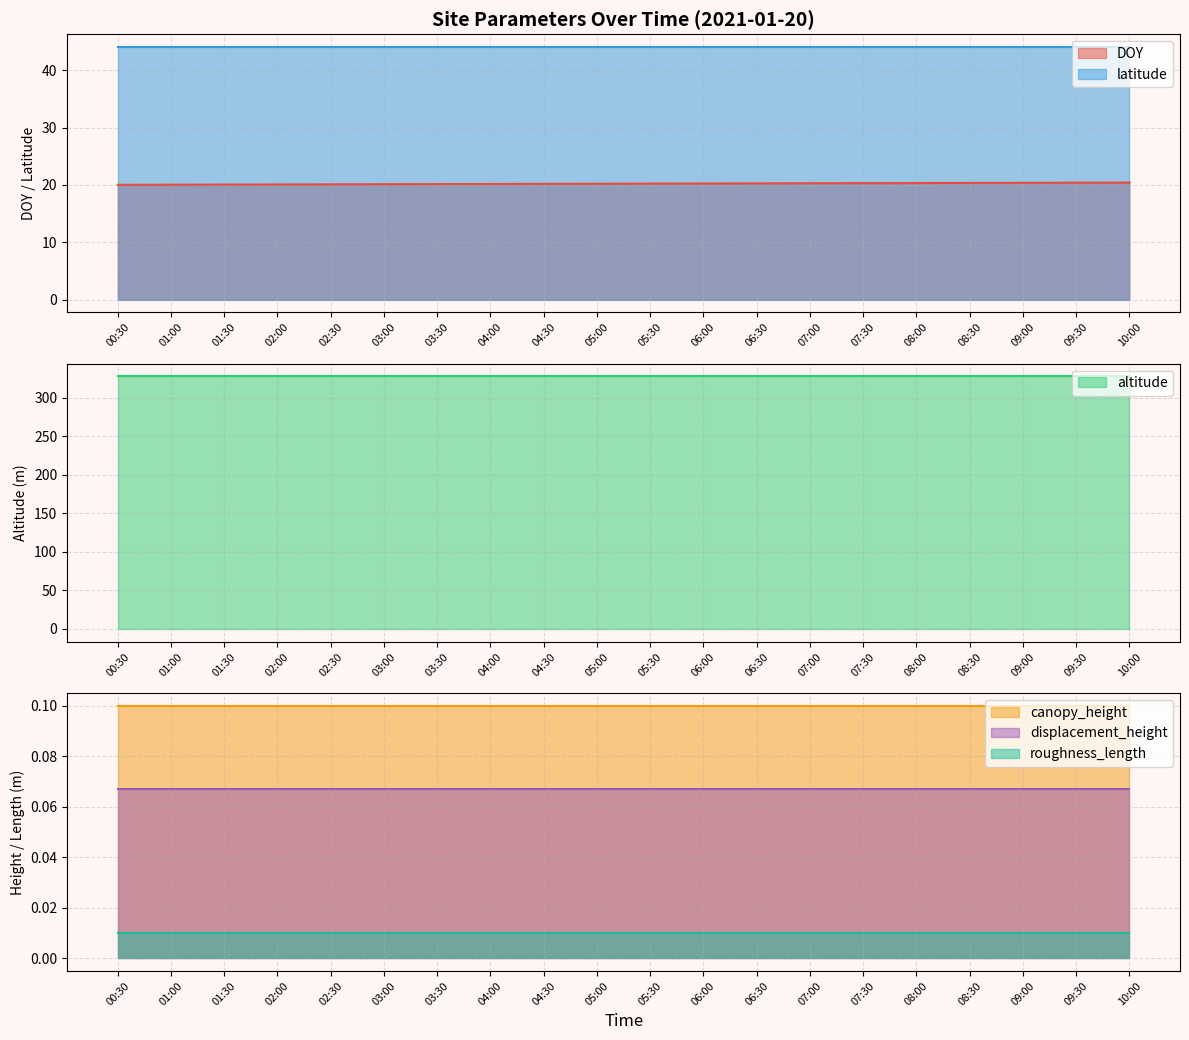

How many lines are shown in the chart?

6